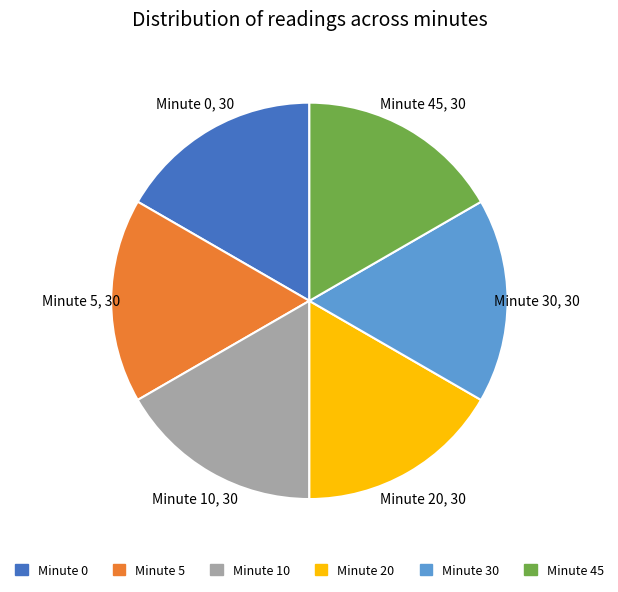

Is there a majority slice in this chart?

No